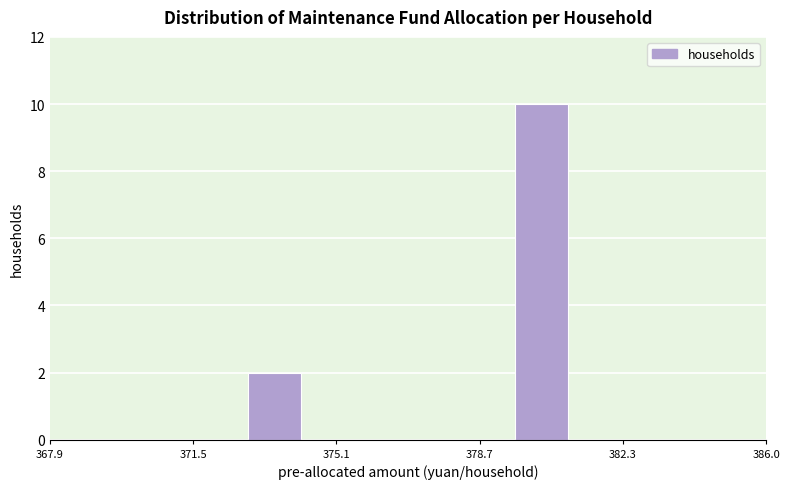

Read against the x-axis, roughly where is the centre of the tallest bar?

380.5